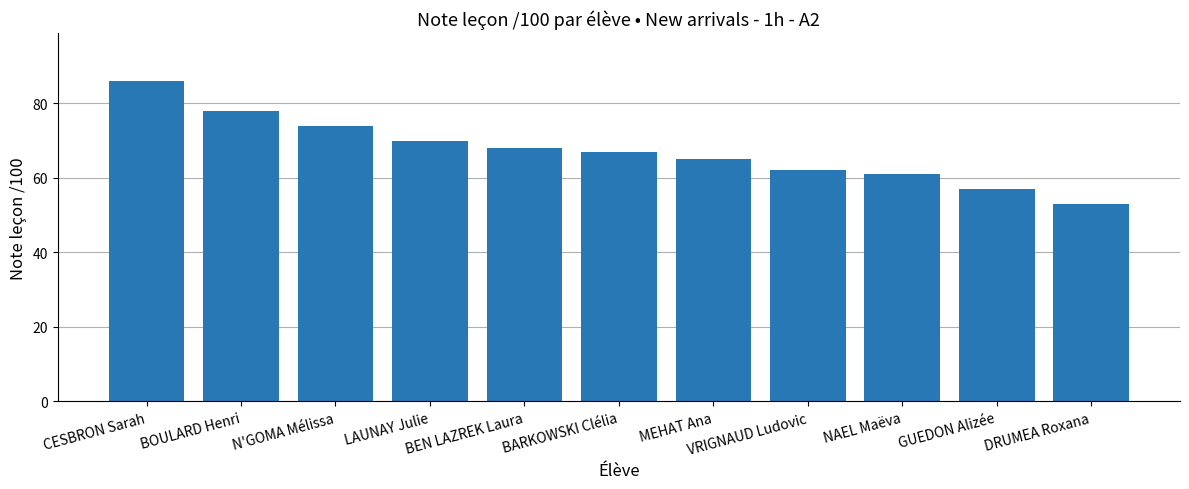

What is the sum of all values?

741